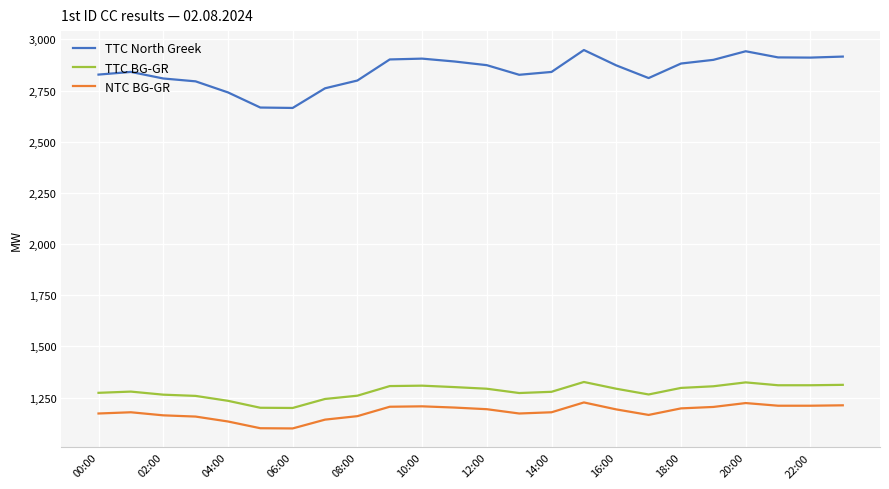

At how many categories does at least one series exceed 2729?

22